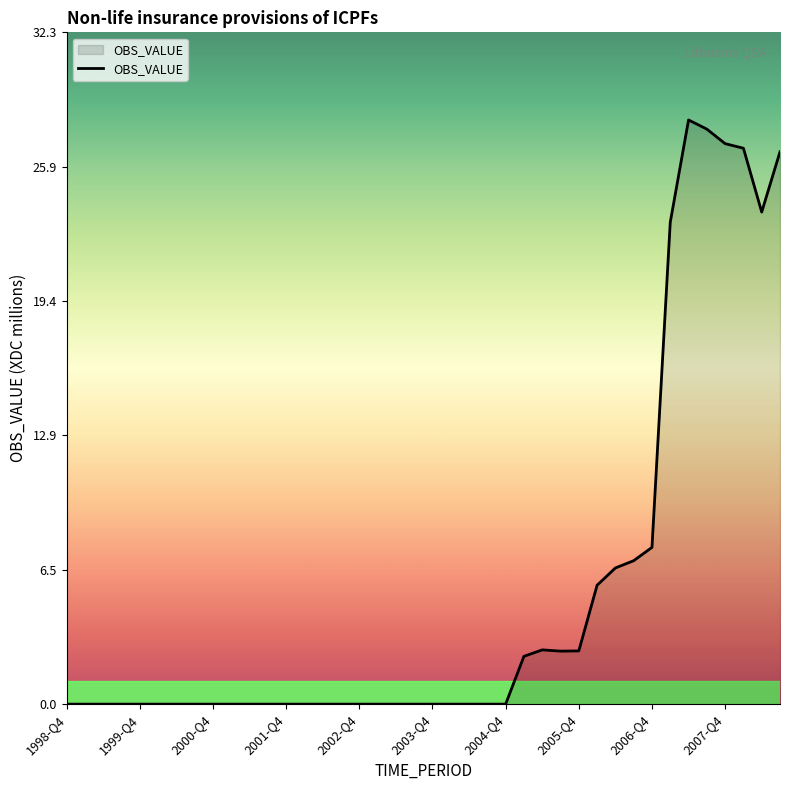

What is the greatest value displayed?

28.1